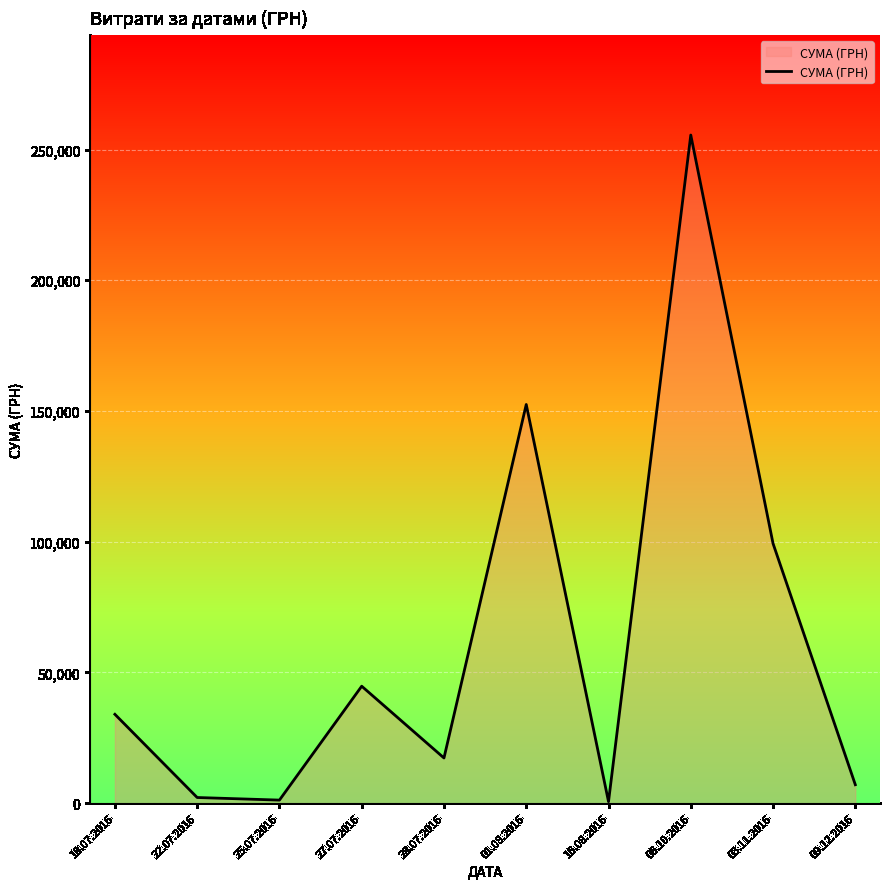

Which category has the highest value across all series?

06.10.2016